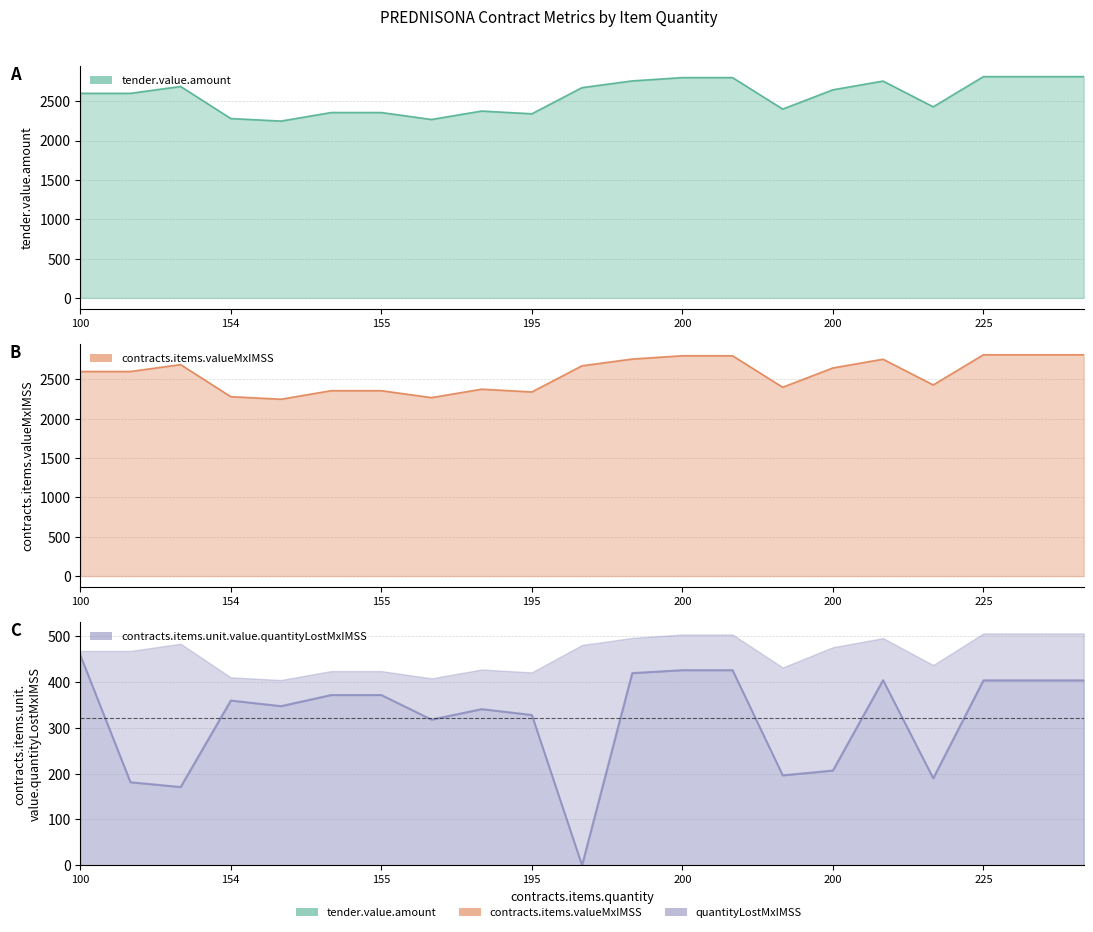

What is the difference between the contracts.items.unit.value.quantityLostMxIMSS values at 200 and 190?

144.6